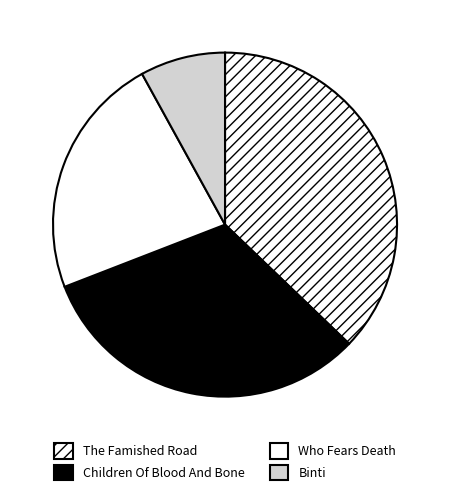

Does Binti account for over 50% of the chart?

No